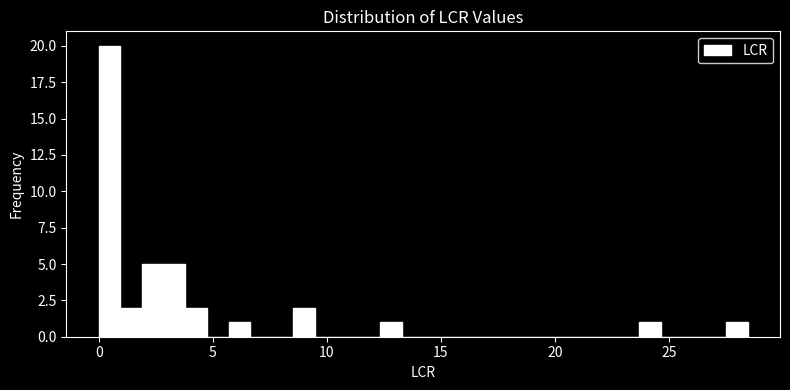

Around what value on the x-axis is the tallest bar? Give the approximate position of its centre, as read against the axis.

0.5